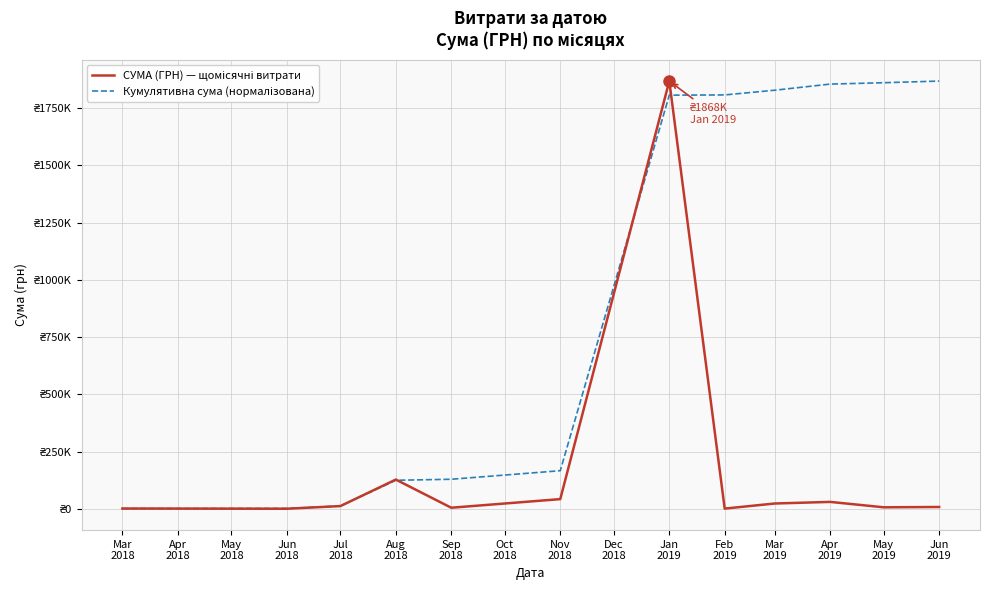

At which label does СУМА (ГРН) — щомісячні витрати reach its minimum?

Jun 2018